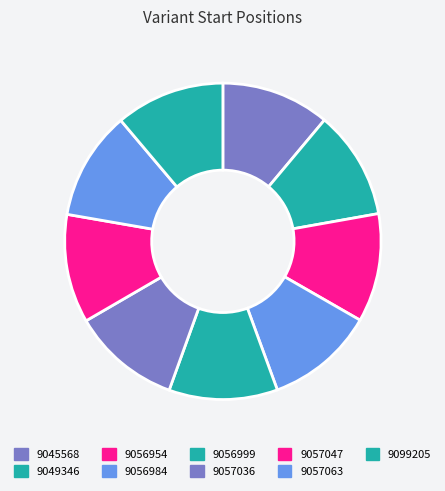

Does 9057063 account for over 50% of the chart?

No